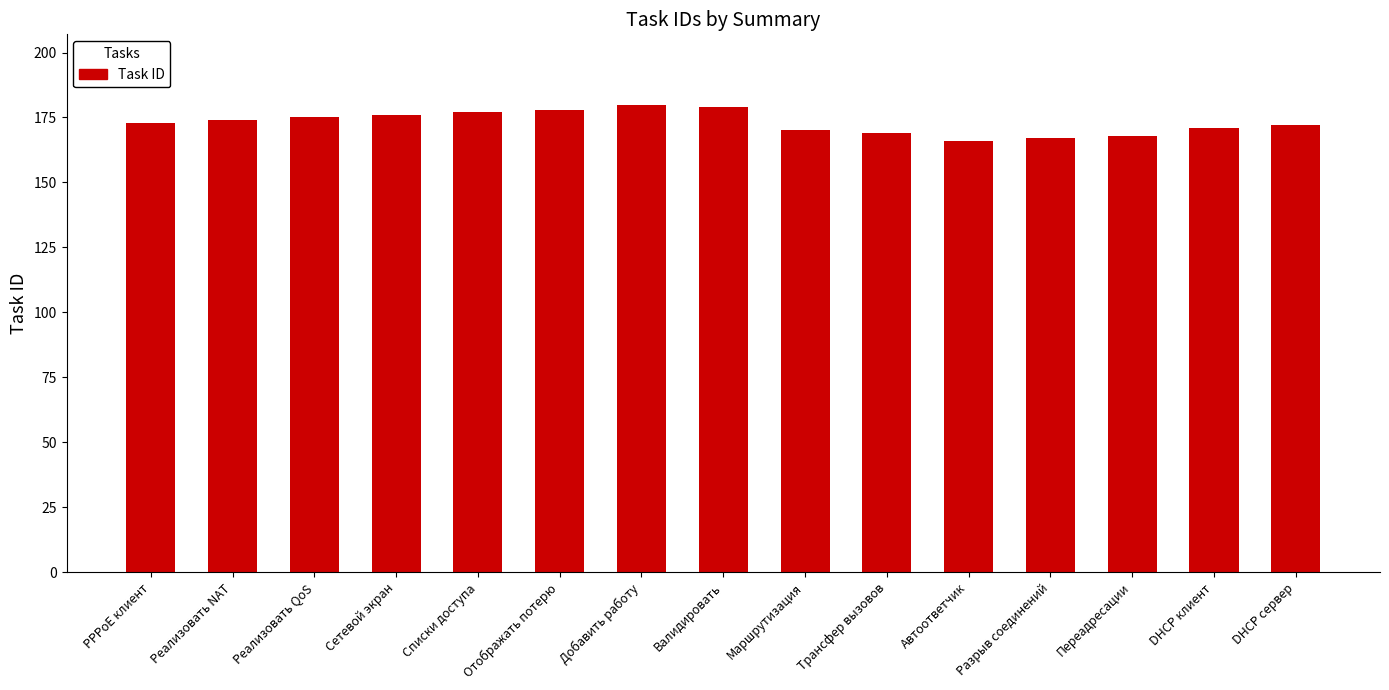

The chart shows a value of 169 at Трансфер вызовов. True or false?

True